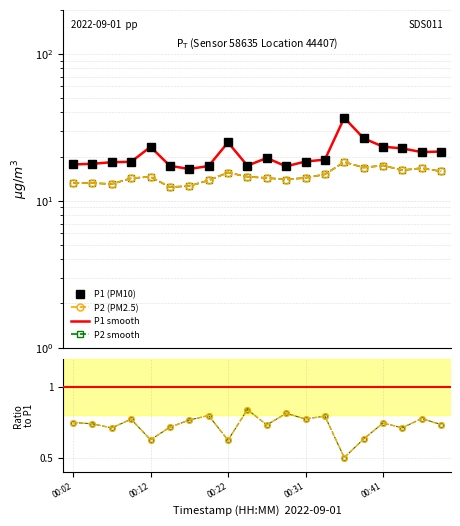

True or false: P2/P1 and P1 (PM10) intersect in this chart.

False